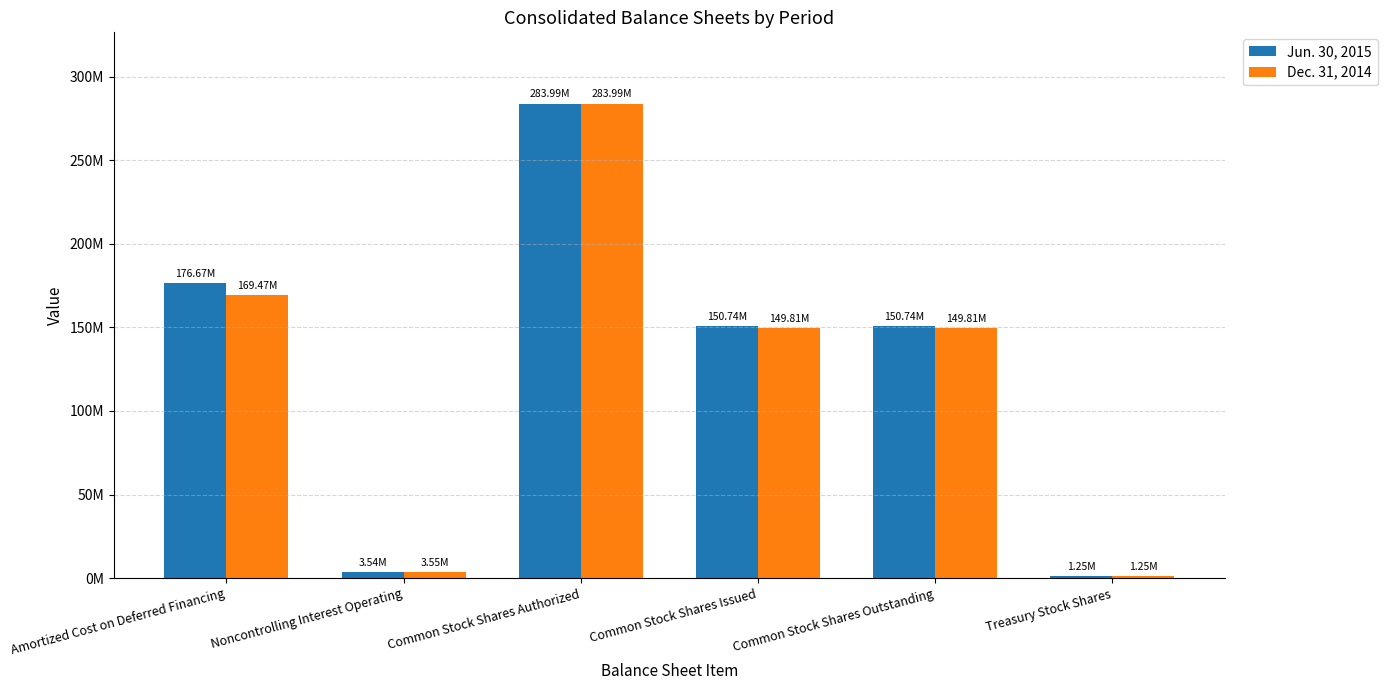

What is the value of the Jun. 30, 2015 bar at the 2nd from the left?

3539075